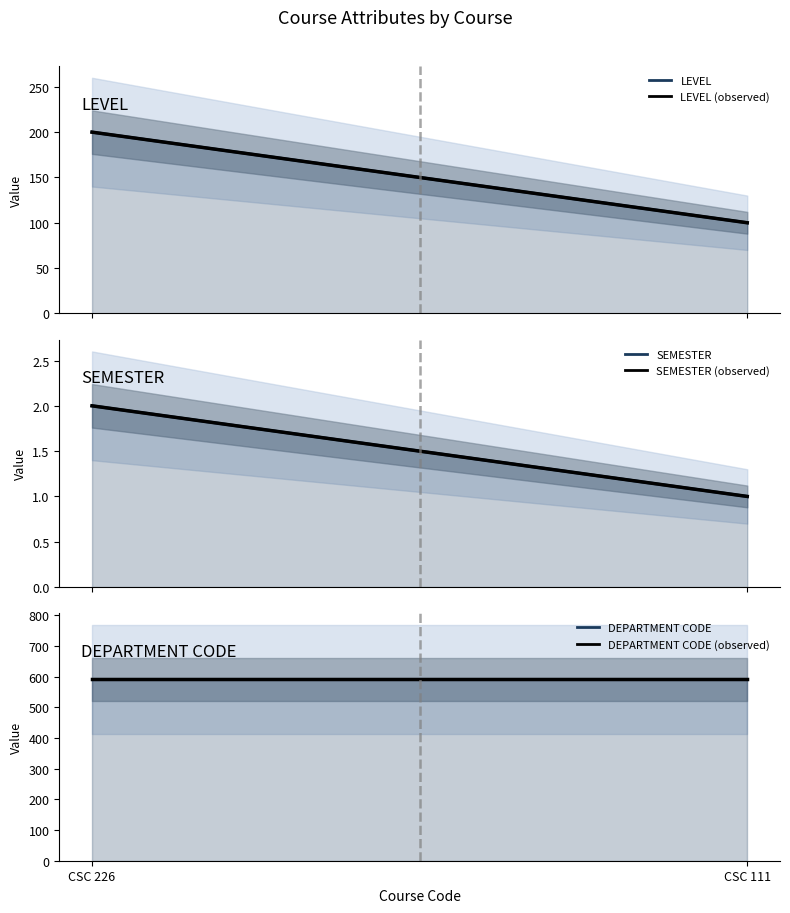

Is this an area chart (filled region under the line)?

No